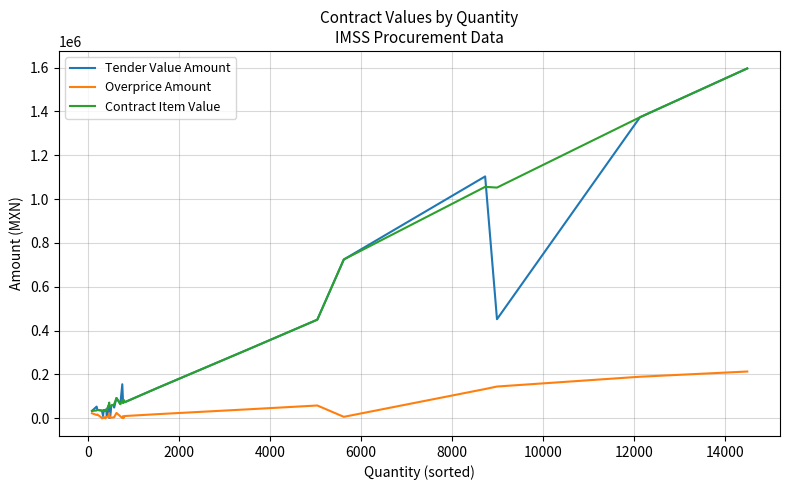

What is the difference between the highest and lowest values at 0?

38088.9